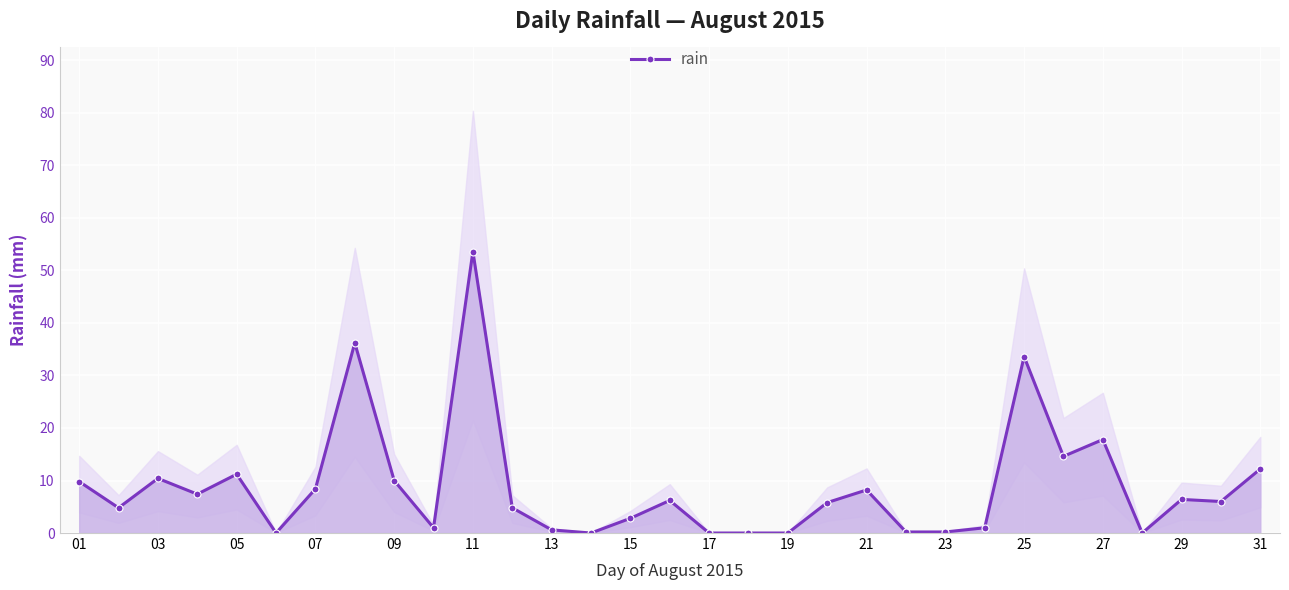

At which label does rain reach its peak?

11